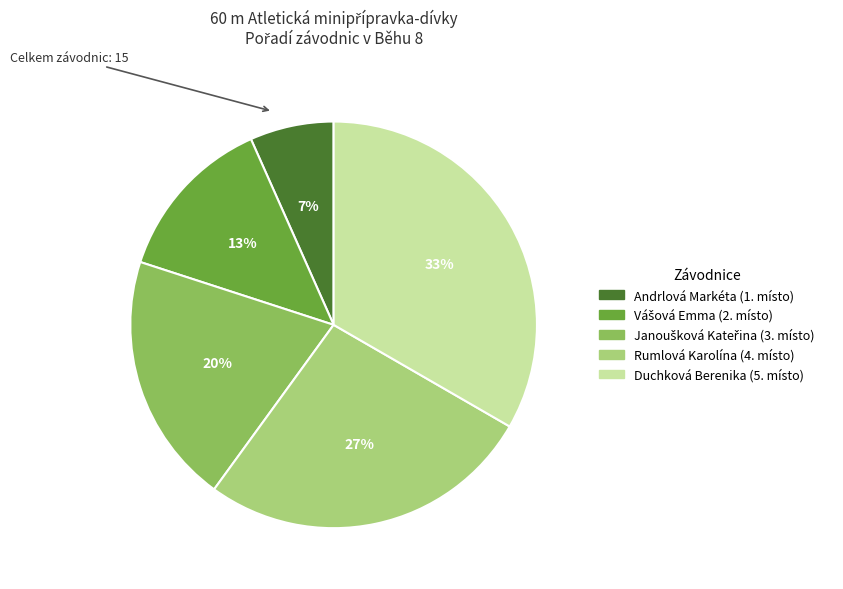

Which category has the biggest portion of the pie?

Duchková Berenika